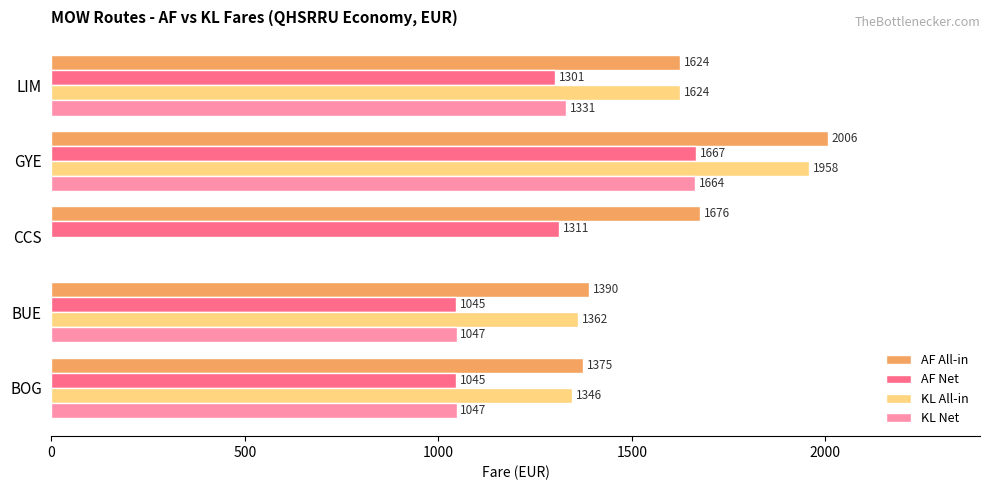

True or false: AF Net has a value of 1311 at CCS.

True